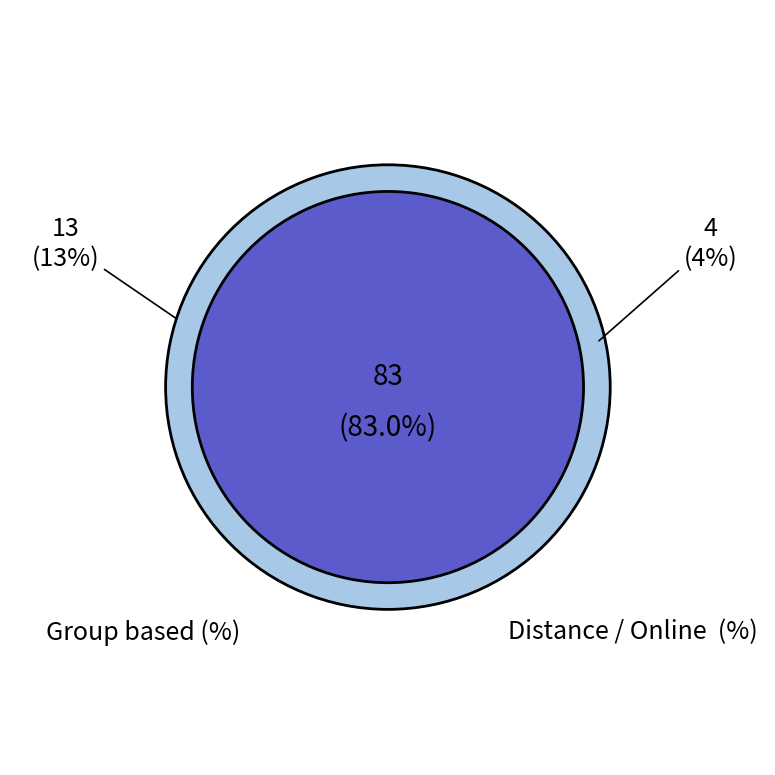

How much of the chart is everything except 19?

100.0%